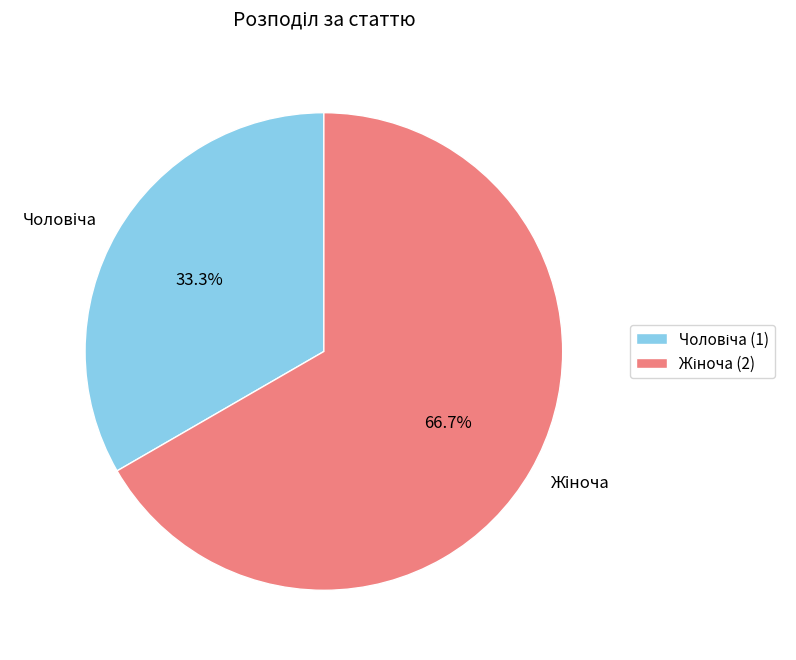

Does any single category account for the majority?

Yes